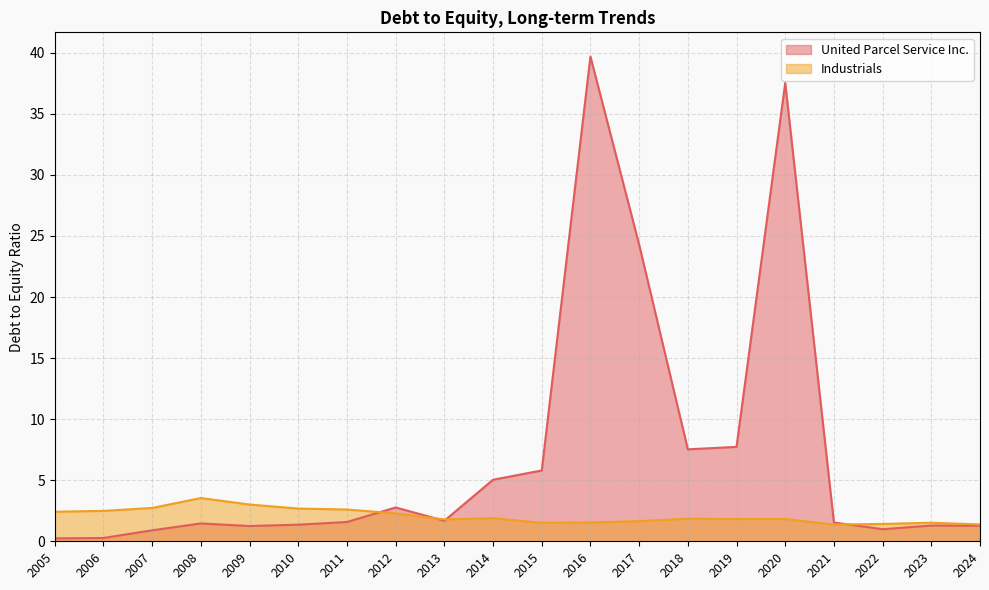

What is the maximum value for United Parcel Service Inc.?

39.7